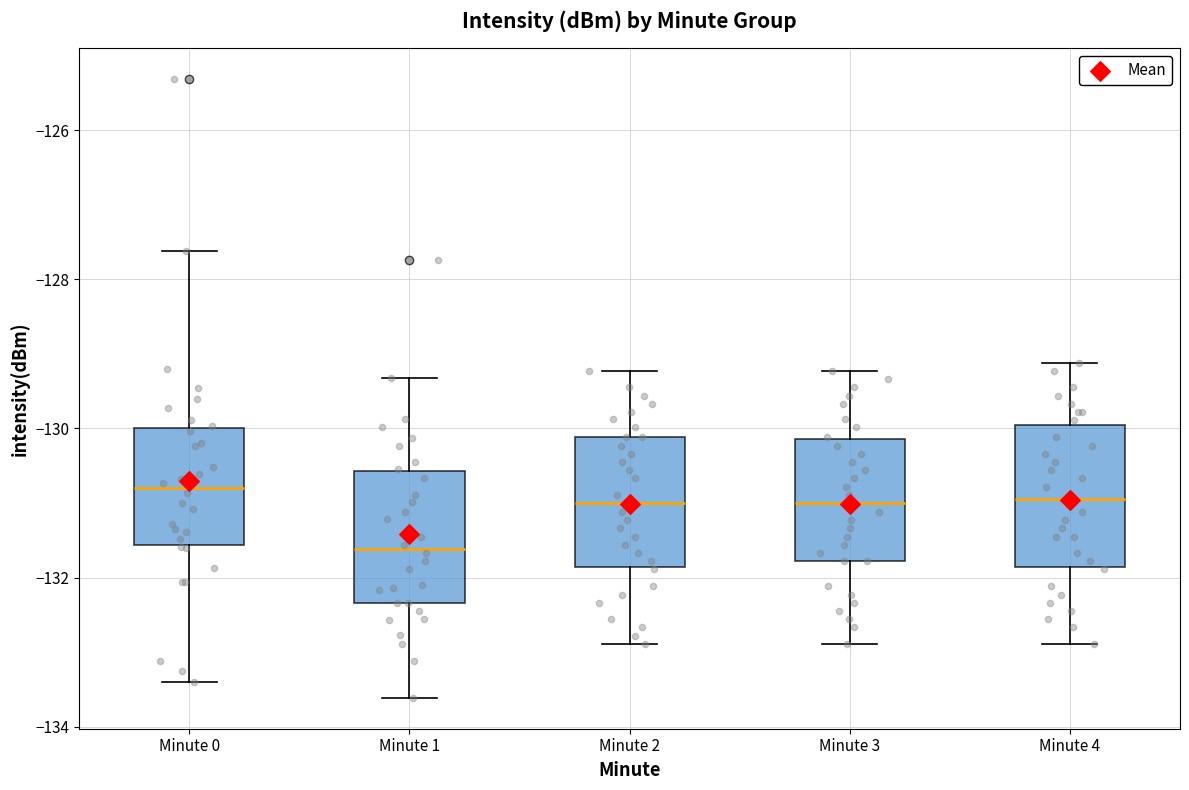

Reading left to right, transcribe this box plot: for each box, give where its median line is, the range the box spans, and where its two whiskers end, as read against the y-axis. The values are not printed on the chart, so give them approximately, as read against the axis.

Minute 0: median -130.8, box -131.6 to -130.0, whiskers -133.4 to -127.6
Minute 1: median -131.6, box -132.4 to -130.6, whiskers -133.6 to -129.4
Minute 2: median -131.0, box -131.8 to -130.2, whiskers -132.8 to -129.2
Minute 3: median -131.0, box -131.8 to -130.2, whiskers -132.8 to -129.2
Minute 4: median -131.0, box -131.8 to -130.0, whiskers -132.8 to -129.2